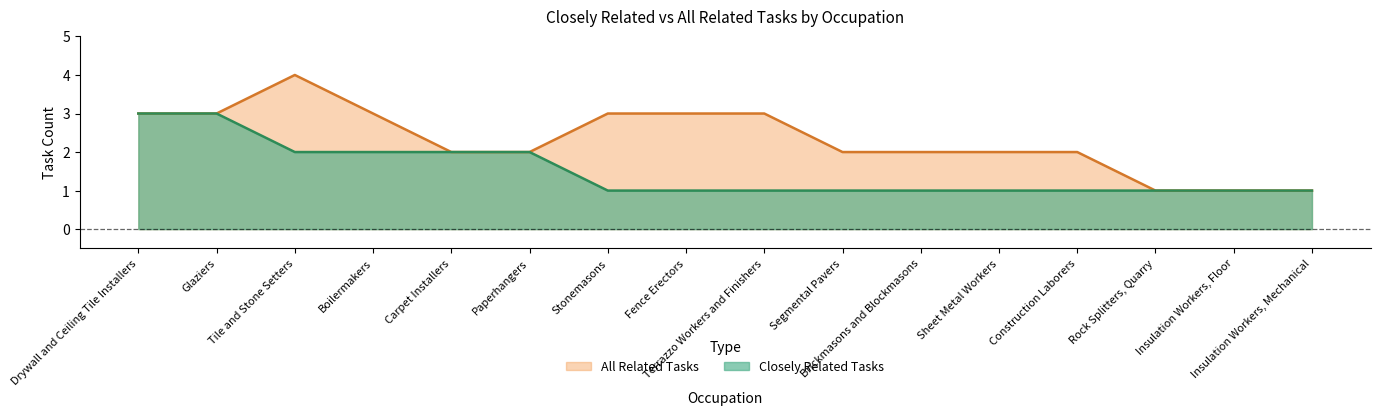

Does the chart have visible grid lines?

No